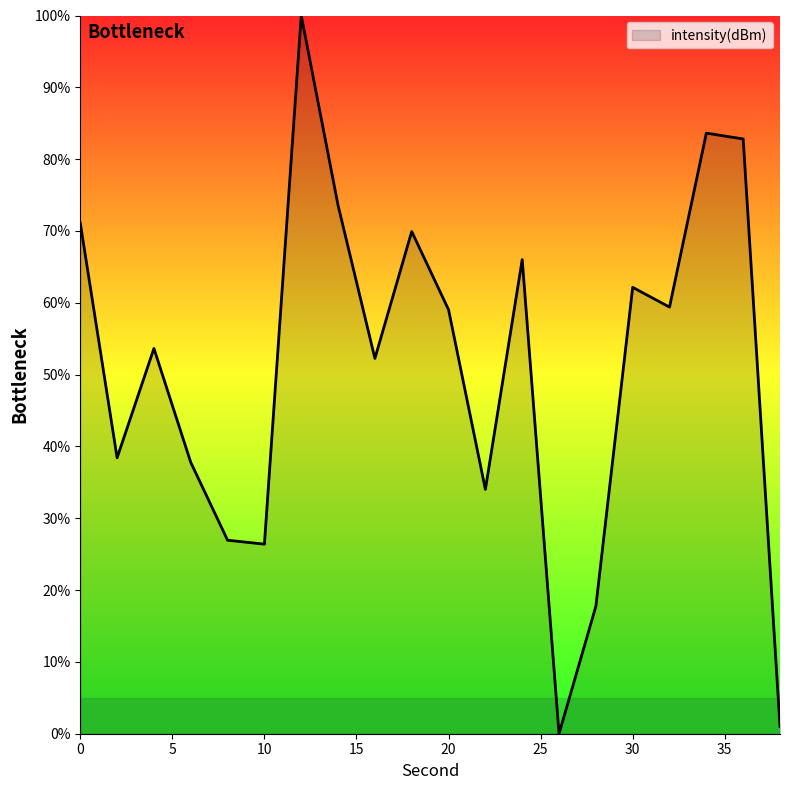

Does the chart display data point markers on the line(s)?

No